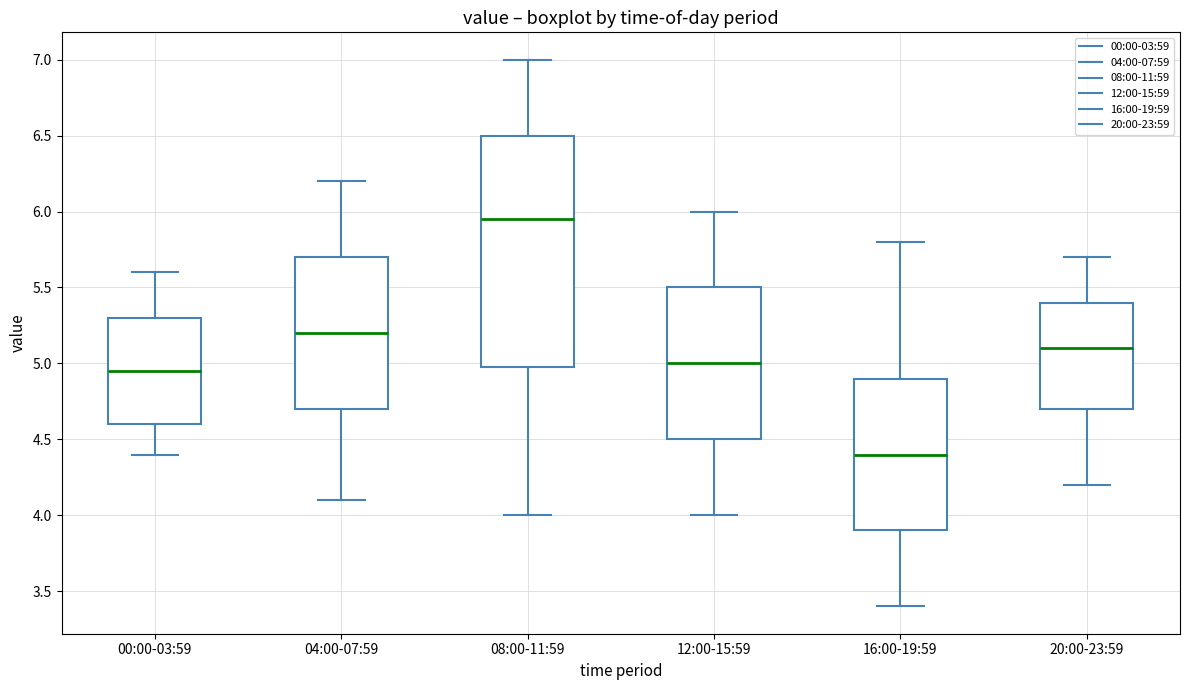

Which box has the lowest median line?

16:00-19:59